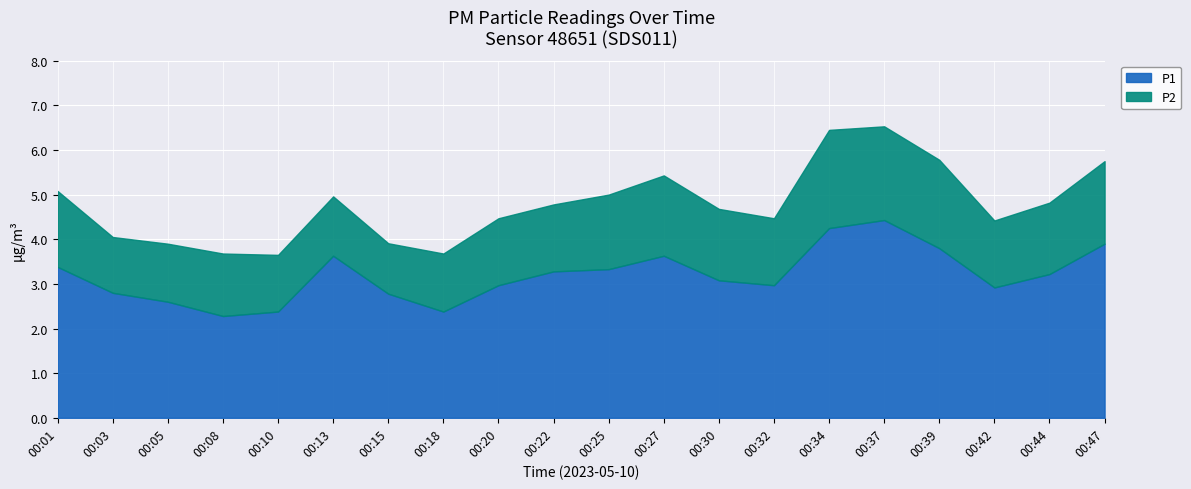

In P1, how many points are higher than both neighbors (excluding endpoints)?

3